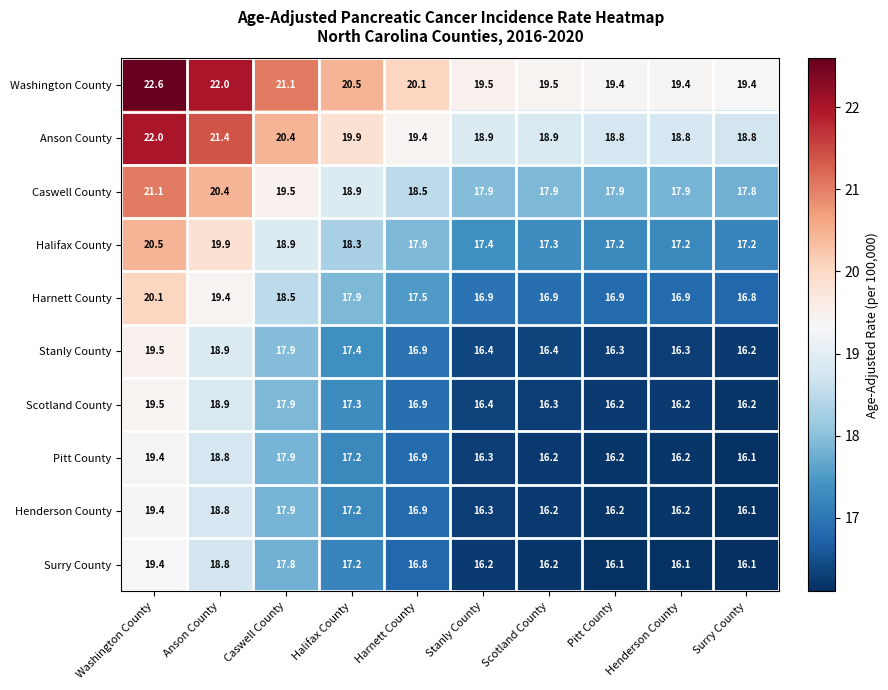

What is the difference between the maximum and minimum values in the Anson County series?

3.2